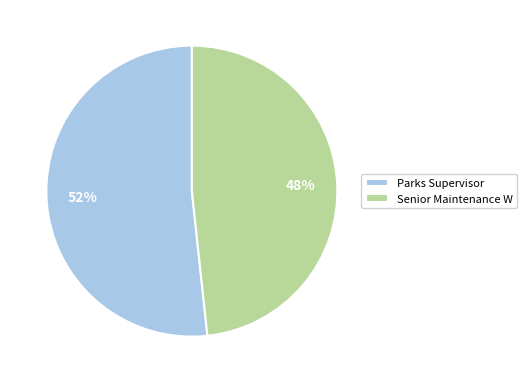

What is the largest slice in the pie chart?

Parks Supervisor